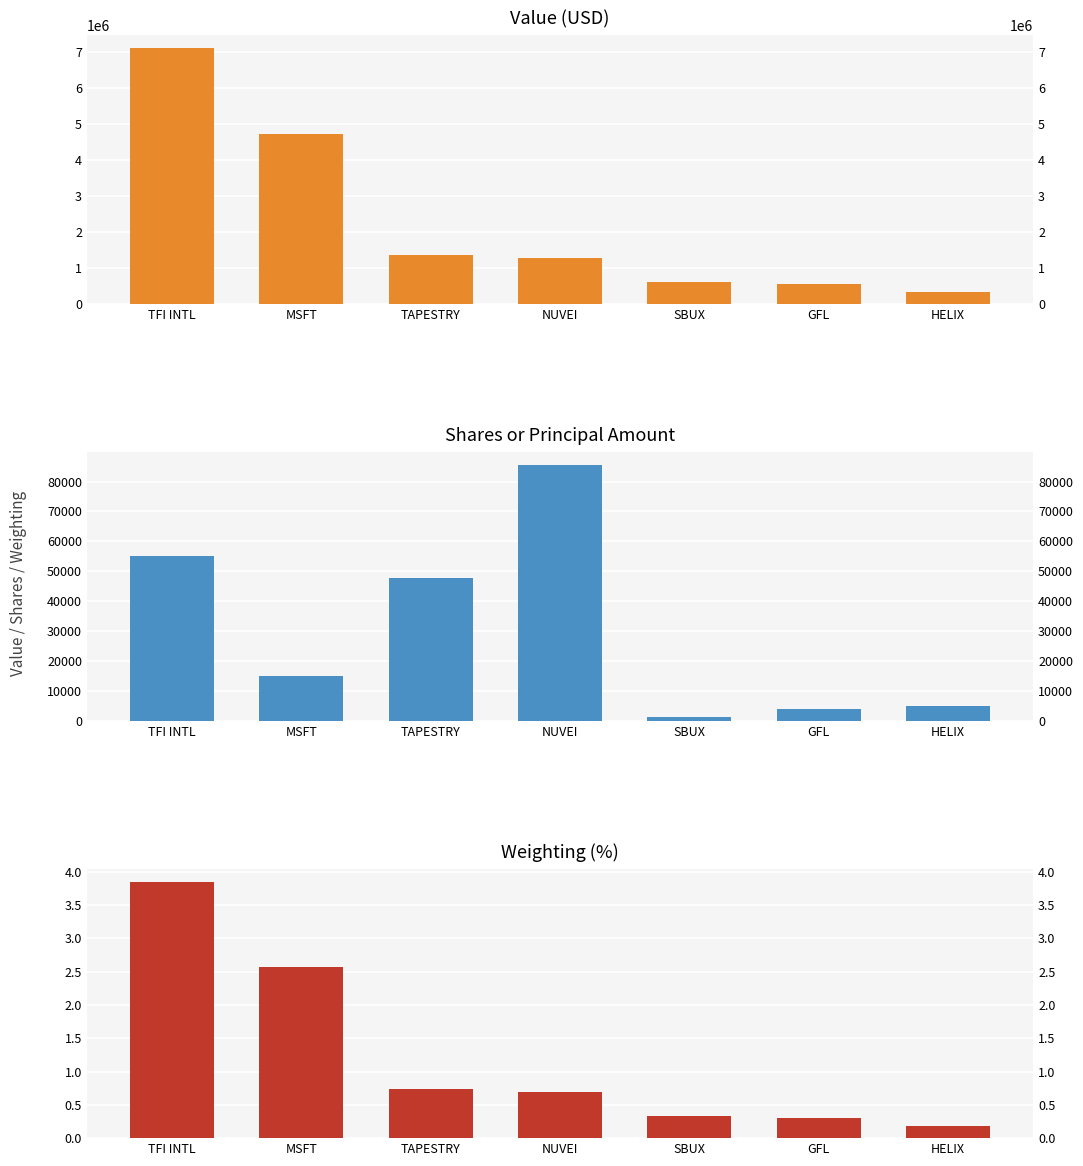

What is the difference between the Shares or Principal Amount values at TAPESTRY and MSFT?

32749.0